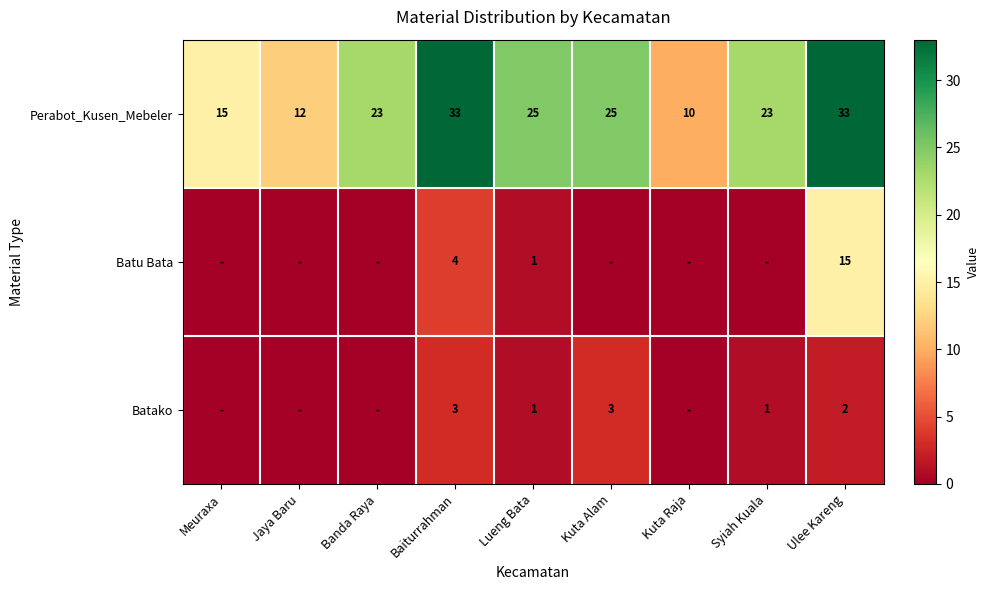

What is the difference between the highest and lowest values at Baiturrahman?

30